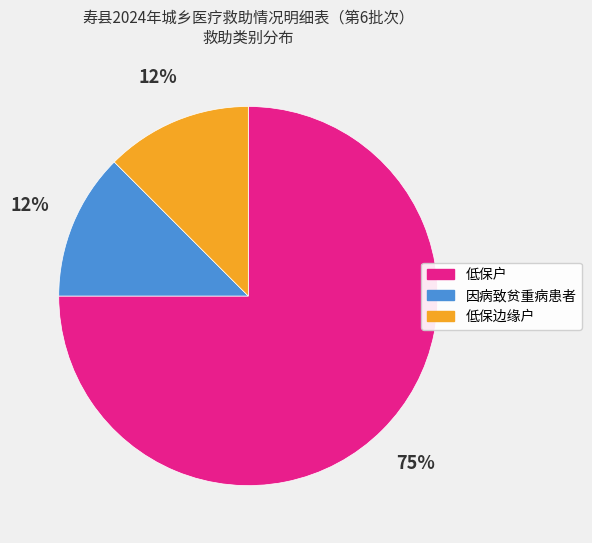

Combined, do 因病致贫重病患者 and 低保边缘户 account for over 50%?

No